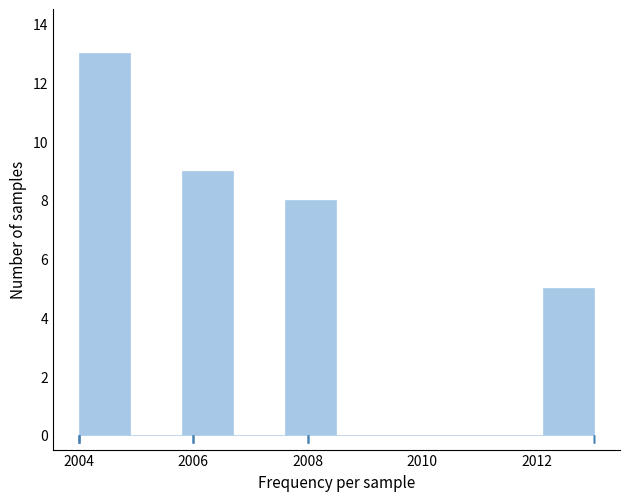

Over which range of the x-axis is the bar tallest?

2004.0 to 2004.9